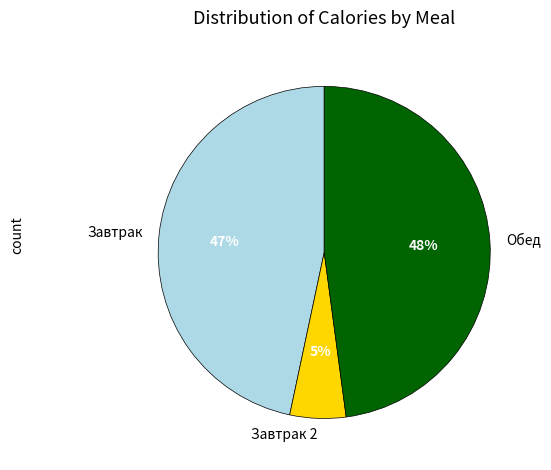

Is it true that Обед is 41% of the pie?

False